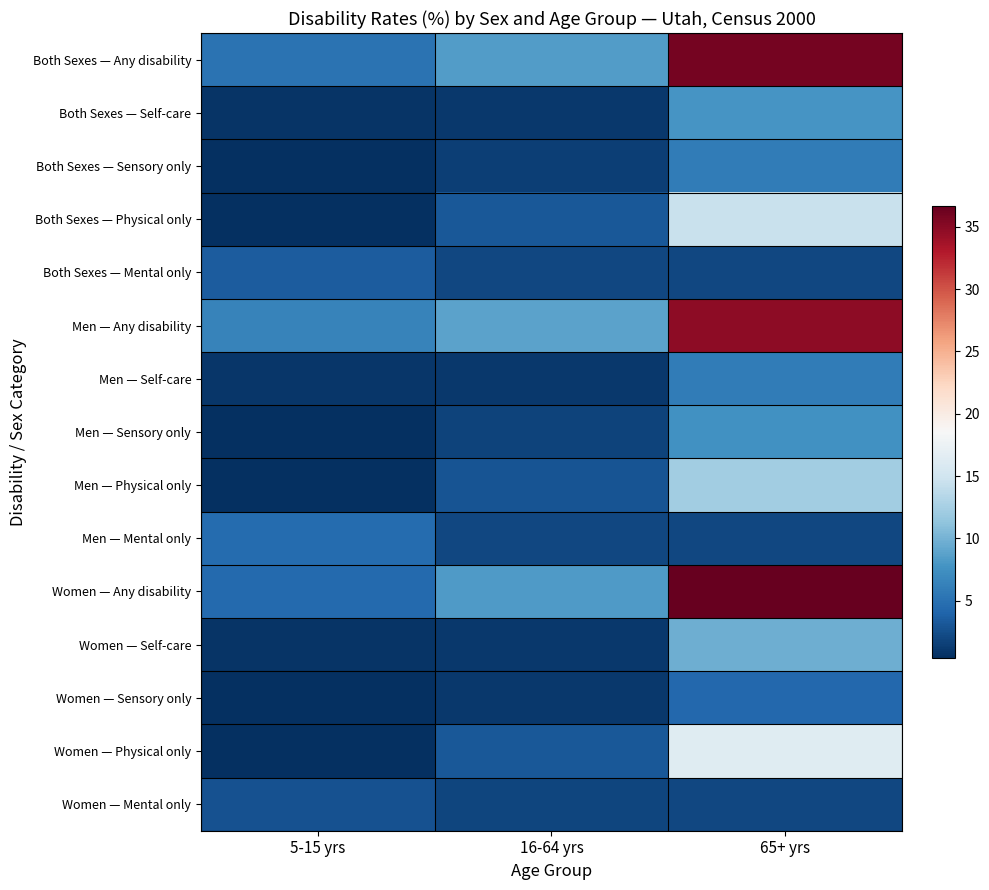

What is the spread (max minus min) of values at 16-64 yrs?

7.7